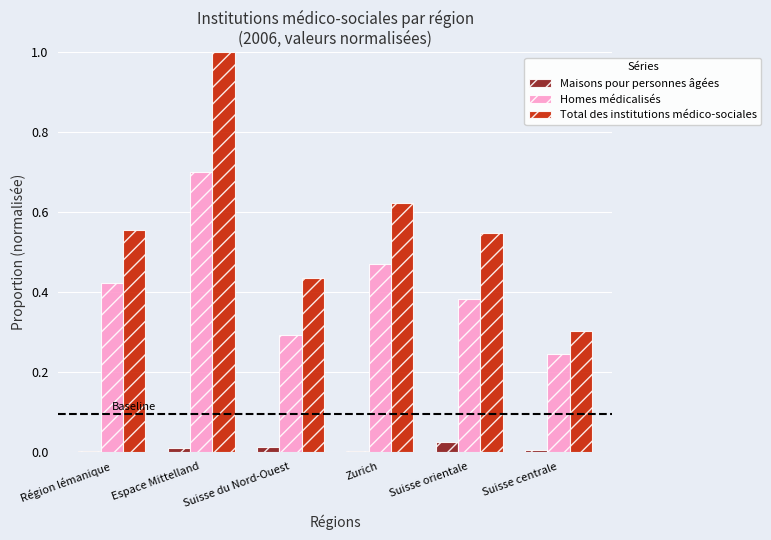

What is the maximum value shown in the chart?

1.0